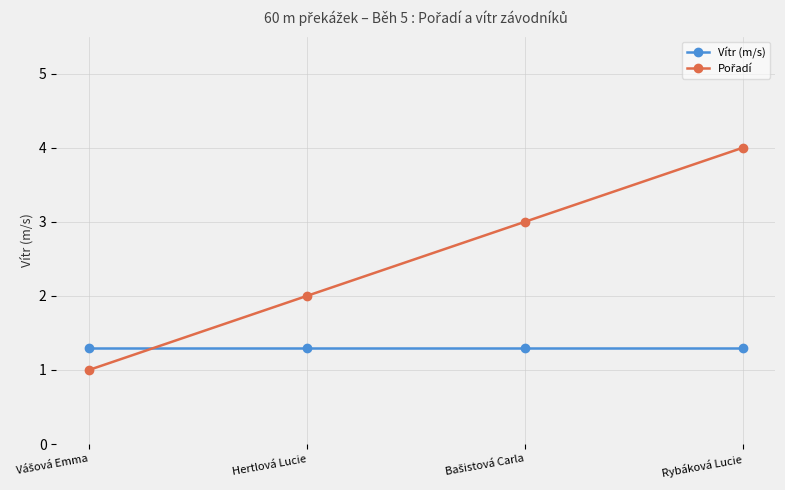

Is this an area chart (filled region under the line)?

No